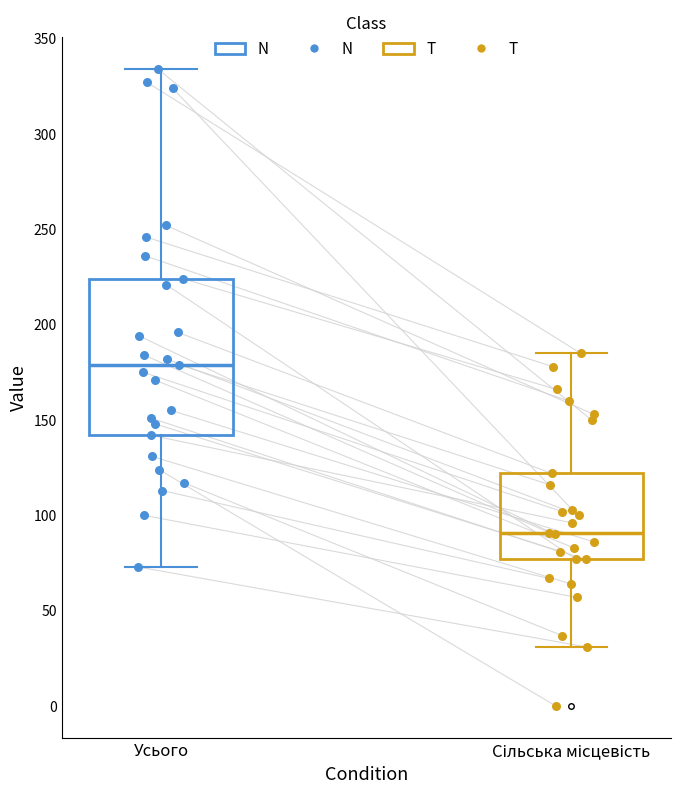

Reading left to right, read every box against the y-axis: the position of its median line, the range the box covers, and the ends of its whiskers. The values are not printed on the chart, so give them approximately, as read against the axis.

Усього: median 180, box 140 to 225, whiskers 75 to 335
Сільська місцевість: median 90, box 75 to 120, whiskers 30 to 185